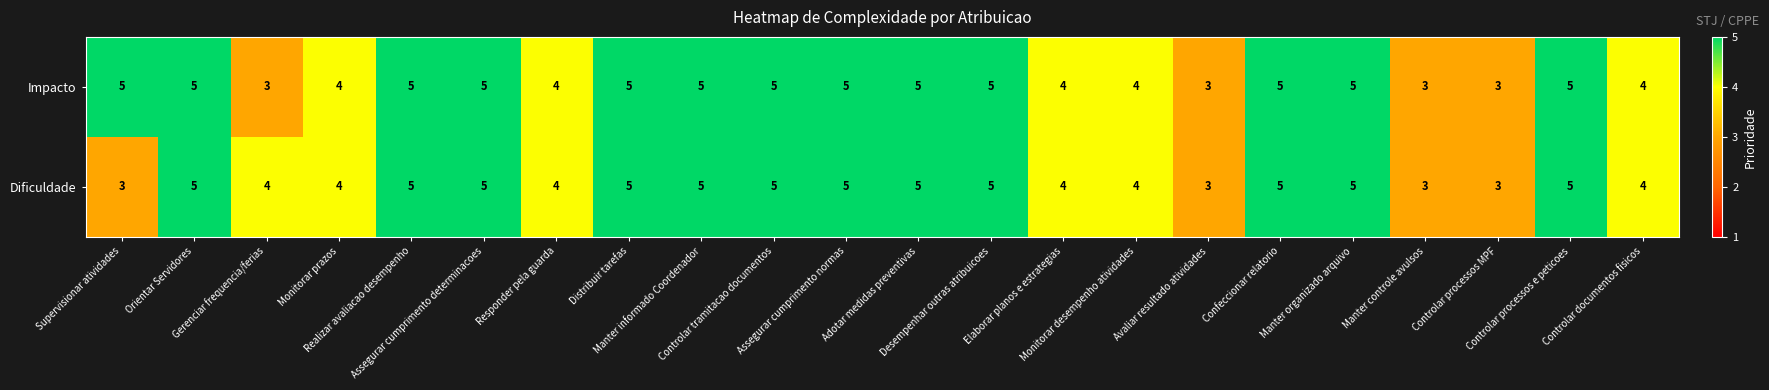

Which series has the largest total across all categories?

Impacto